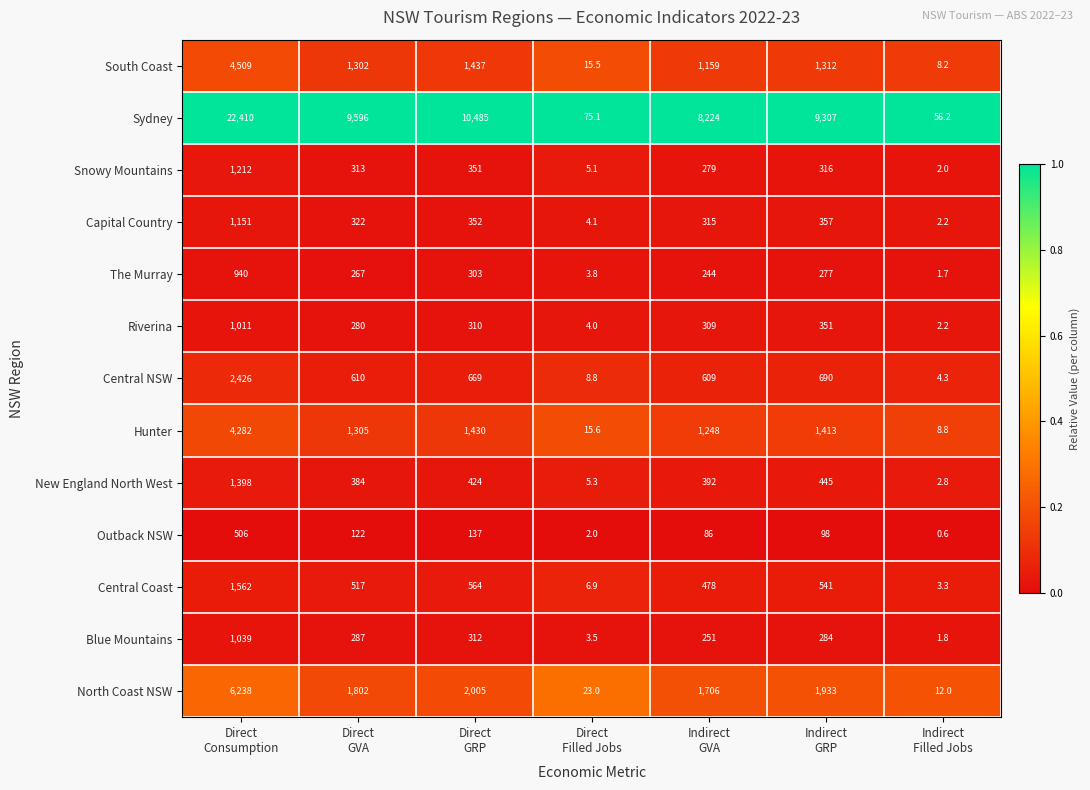

At which category is the sum across all series the highest?

Direct
Consumption